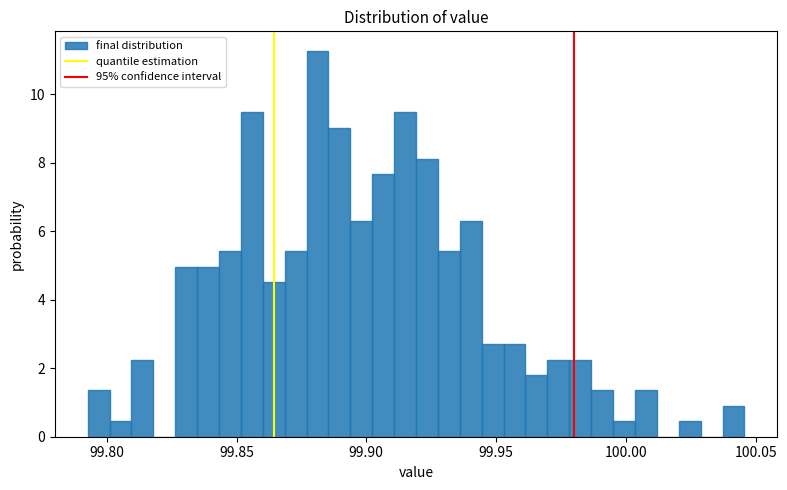

Around what value on the x-axis is the tallest bar? Give the approximate position of its centre, as read against the axis.

99.880